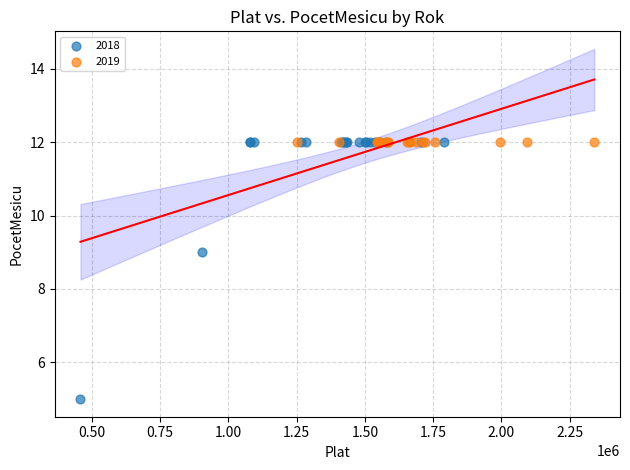

What are all the series names shown in the legend?

2018, 2019